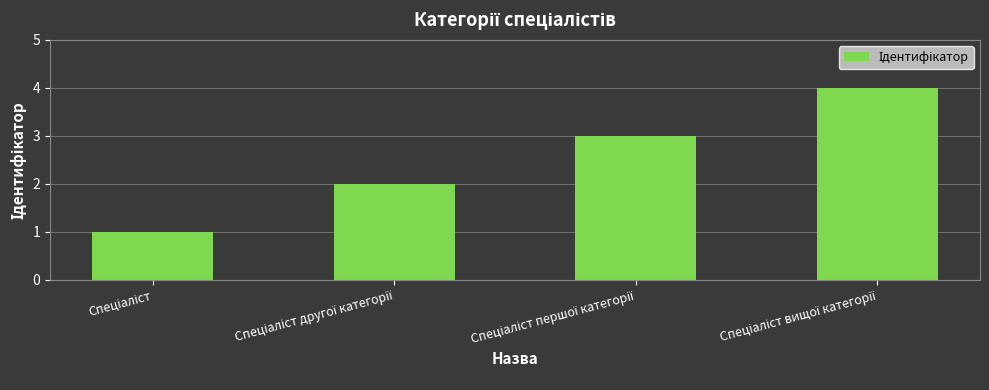

What is the maximum value shown in the chart?

4